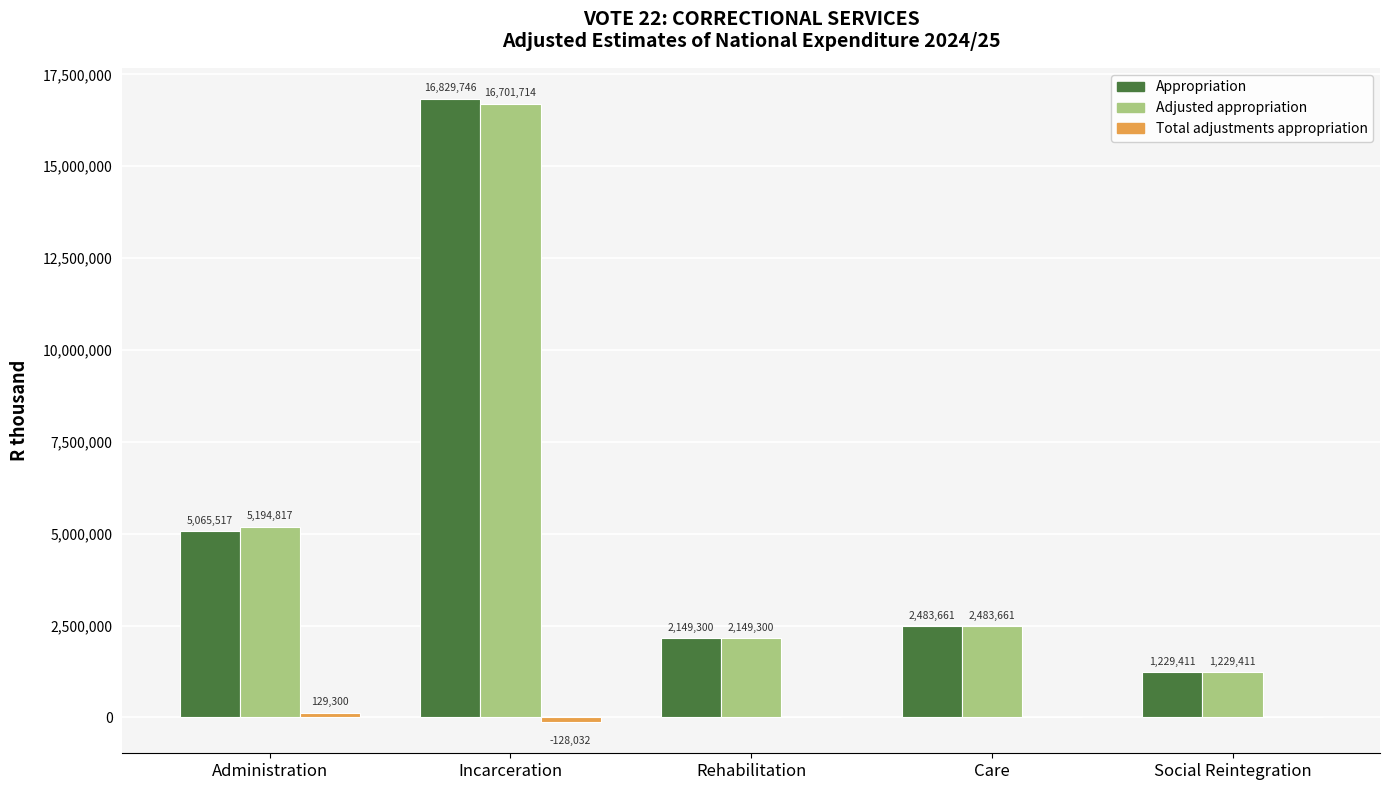

At which category does the chart reach its peak across all series?

Incarceration